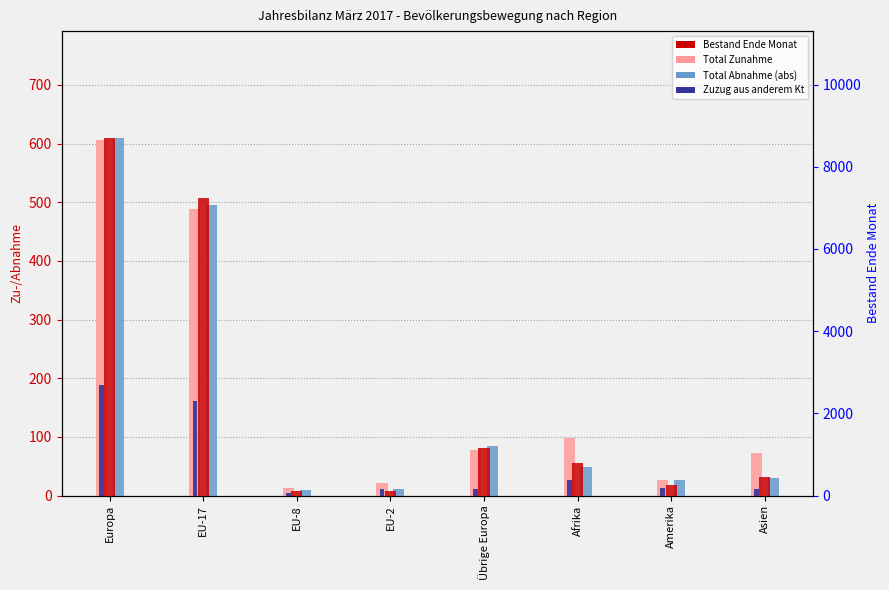

What are all the series names shown in the legend?

Total Zunahme, Total Abnahme (abs), Zuzug aus anderem Kt, Bestand Ende Monat